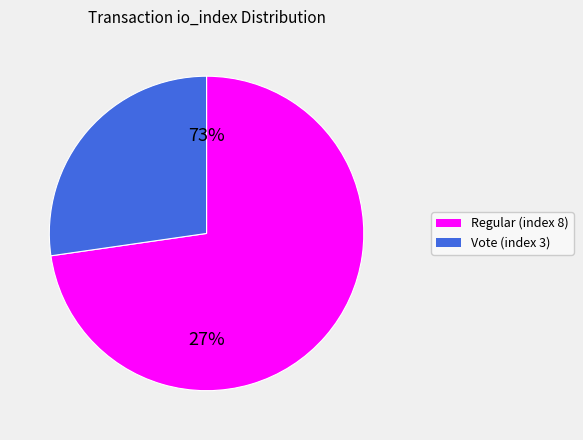

Rank the categories by value from lowest to highest.

Vote (index 3), Regular (index 8)